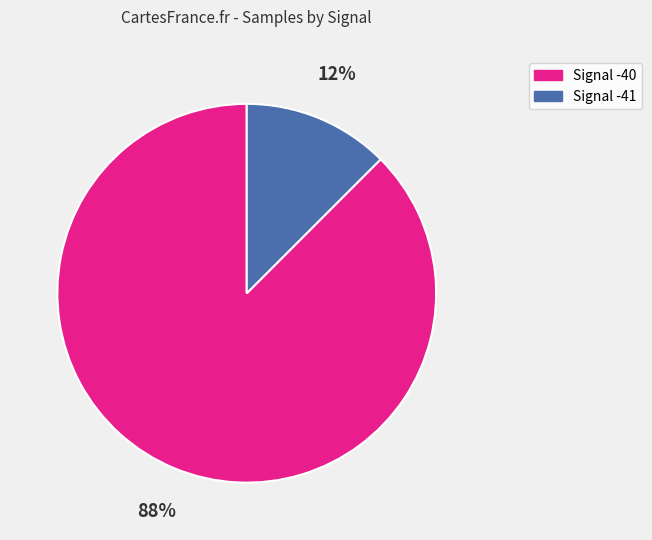

To the nearest percent, what is the average slice percentage?

50%